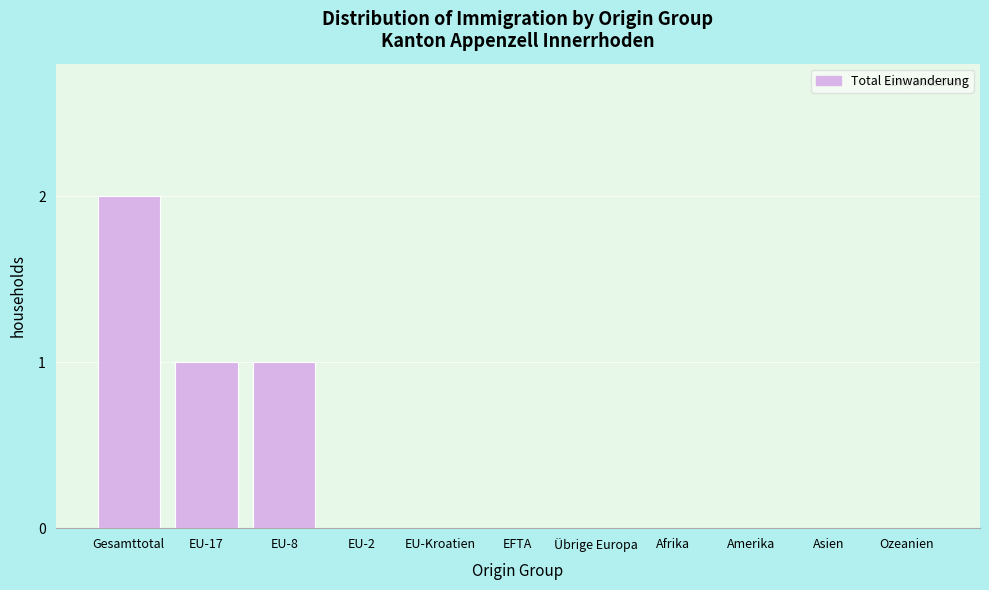

Reading right to left, extract all data points from this chart.

Ozeanien=0	Asien=0	Amerika=0	Afrika=0	Übrige Europa=0	EFTA=0	EU-Kroatien=0	EU-2=0	EU-8=1	EU-17=1	Gesamttotal=2